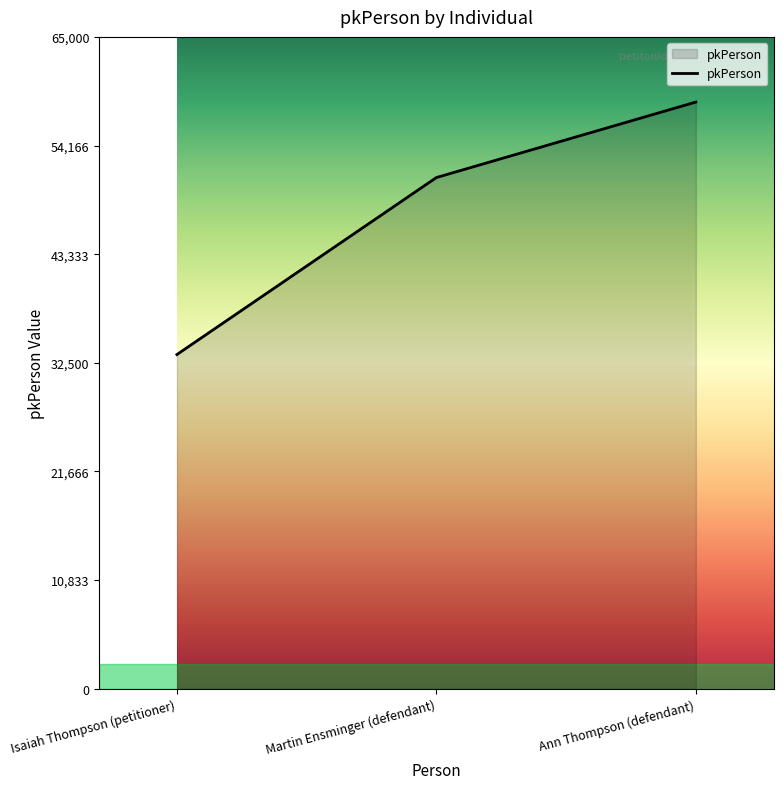

Where is the data nearest to the value 45914?

Martin Ensminger (defendant)